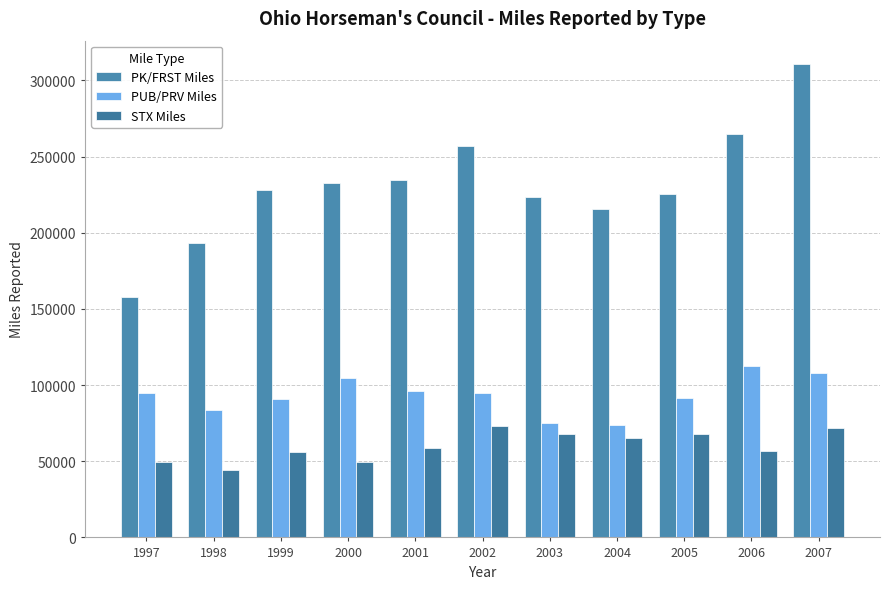

How many distinct data groups are displayed?

3